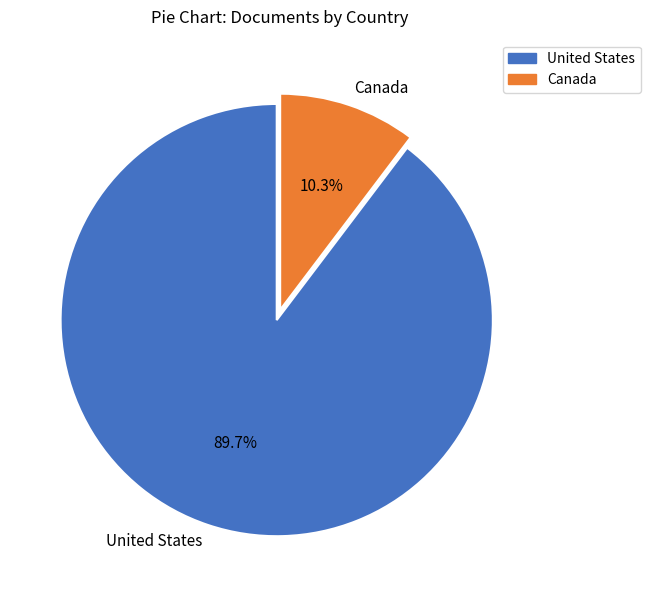

To the nearest percent, what is the average slice percentage?

50%